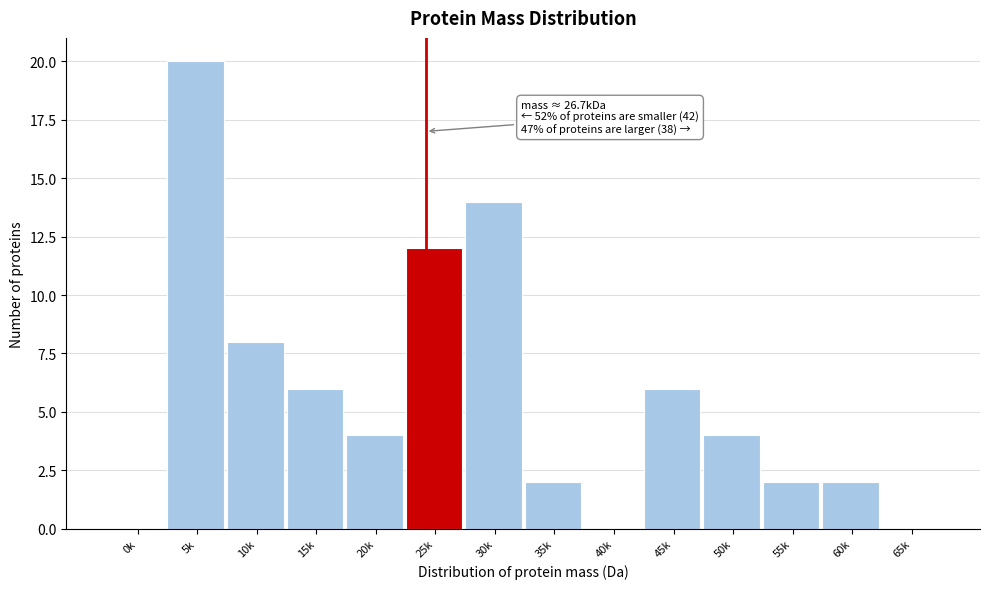

Reading left to right, what are all the values shown in this chart?

0k=0	5k=20	10k=8	15k=6	20k=4	25k=12	30k=14	35k=2	40k=0	45k=6	50k=4	55k=2	60k=2	65k=0